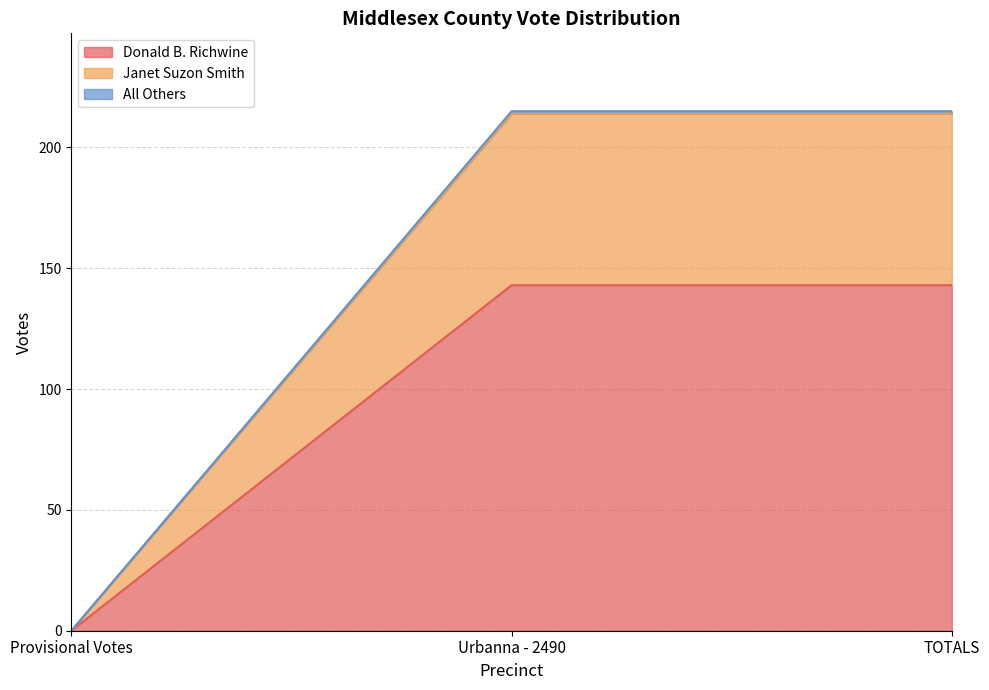

At which label does Donald B. Richwine reach its minimum?

Provisional Votes